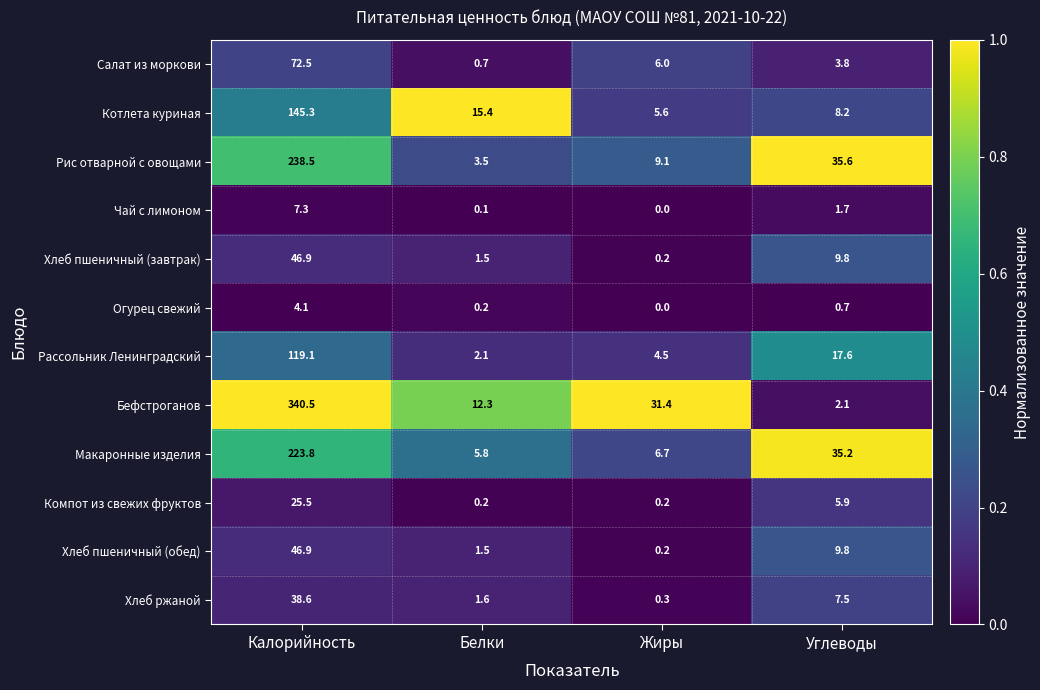

Rank the categories by Макаронные изделия value from lowest to highest.

Белки, Жиры, Углеводы, Калорийность